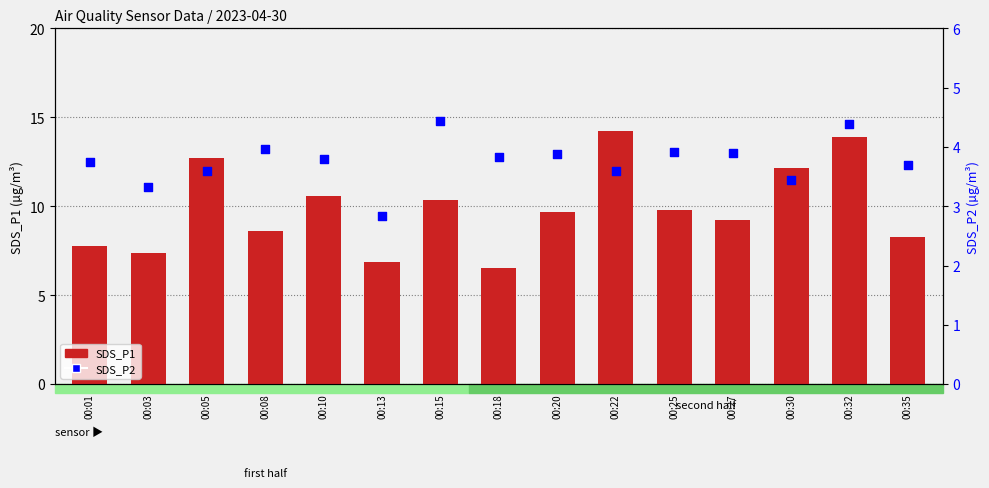

Which series has the largest Y range (max minus min)?

SDS_P1